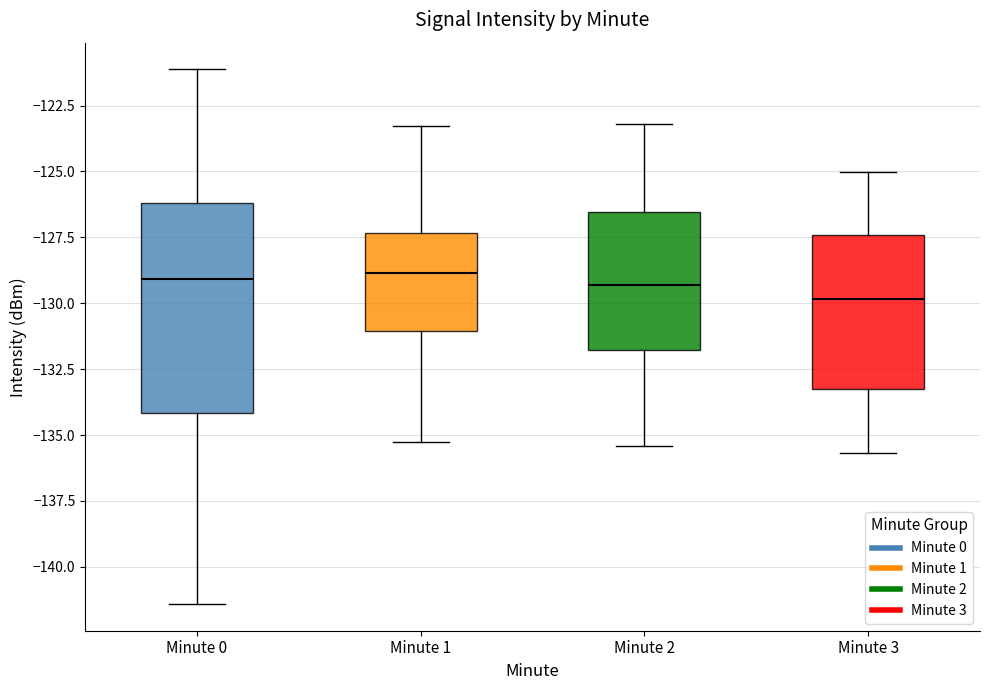

Where does the upper whisker of the box for Minute 0 end on the y-axis? The values are not printed on the chart, so give them approximately, as read against the axis.

-121.0